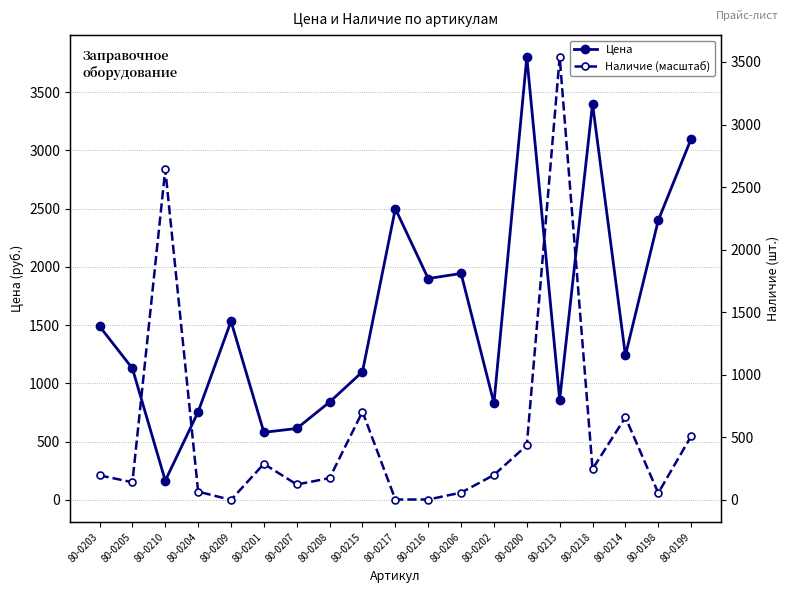

Does the chart have visible grid lines?

Yes